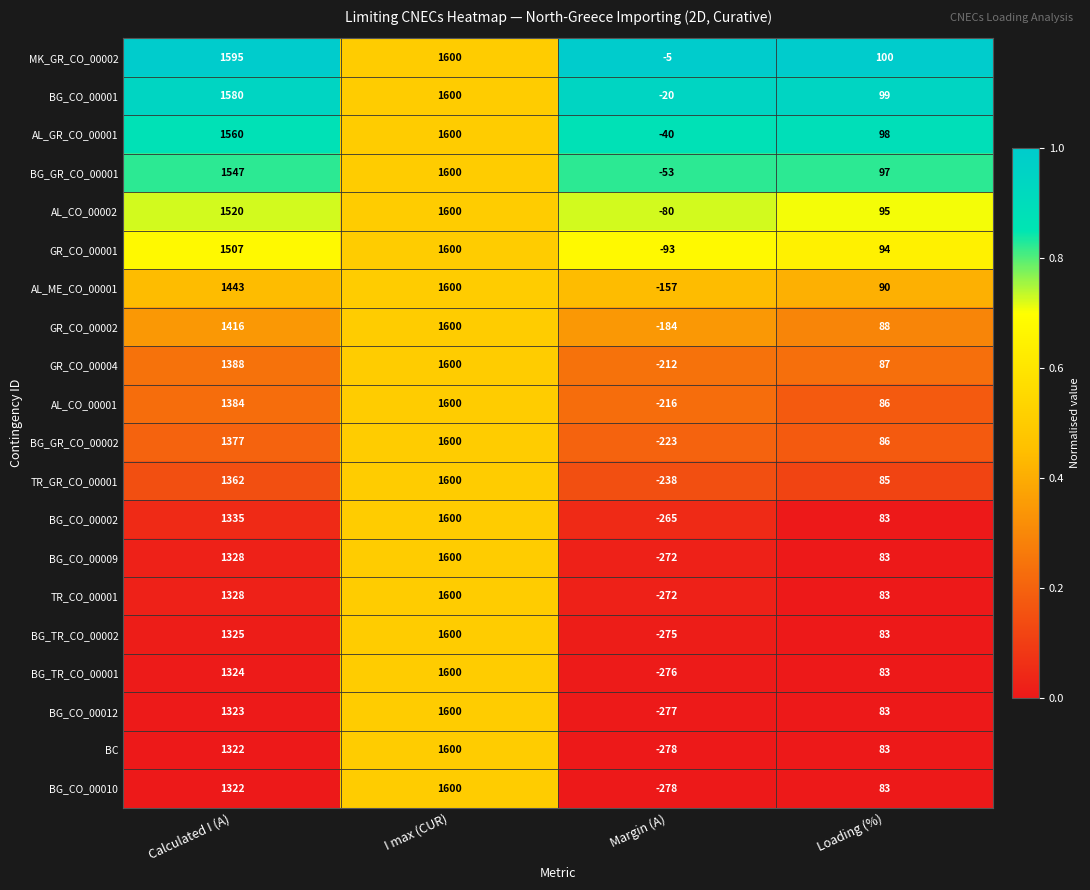

What is the spread (max minus min) of values at Calculated I (A)?

273